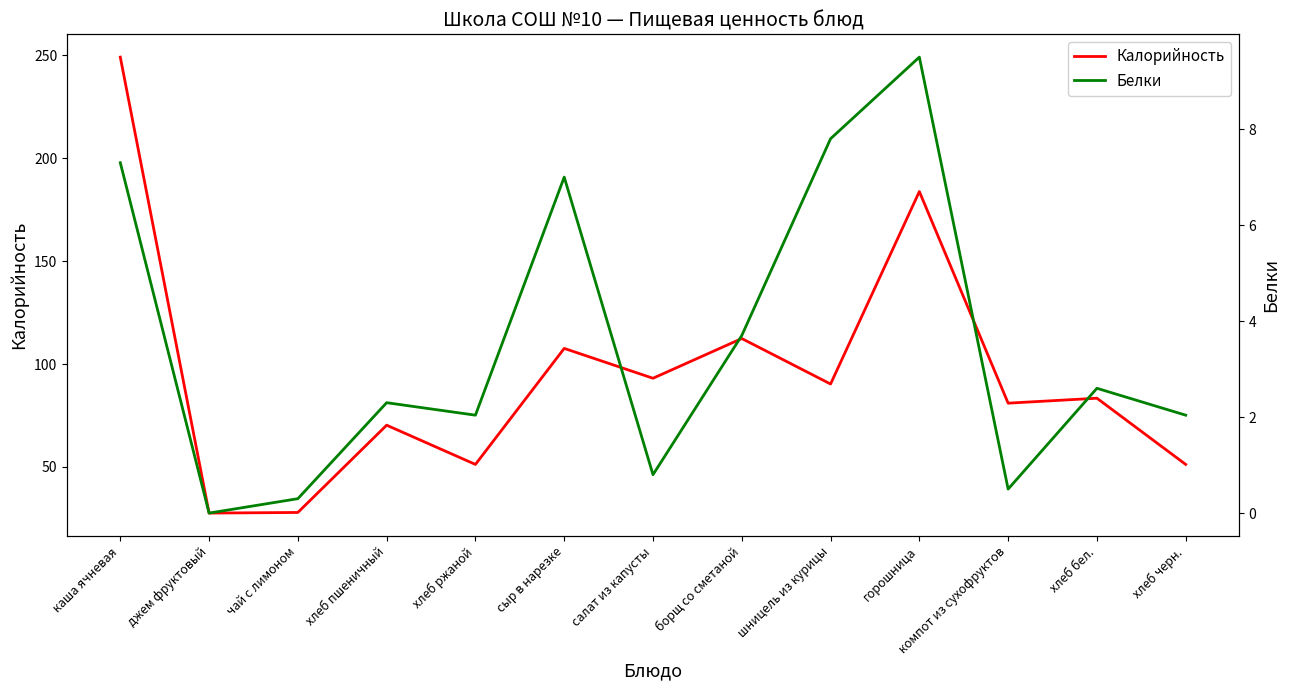

Is the value of Калорийность at горошница greater than the value of Белки at шницель из курицы?

Yes